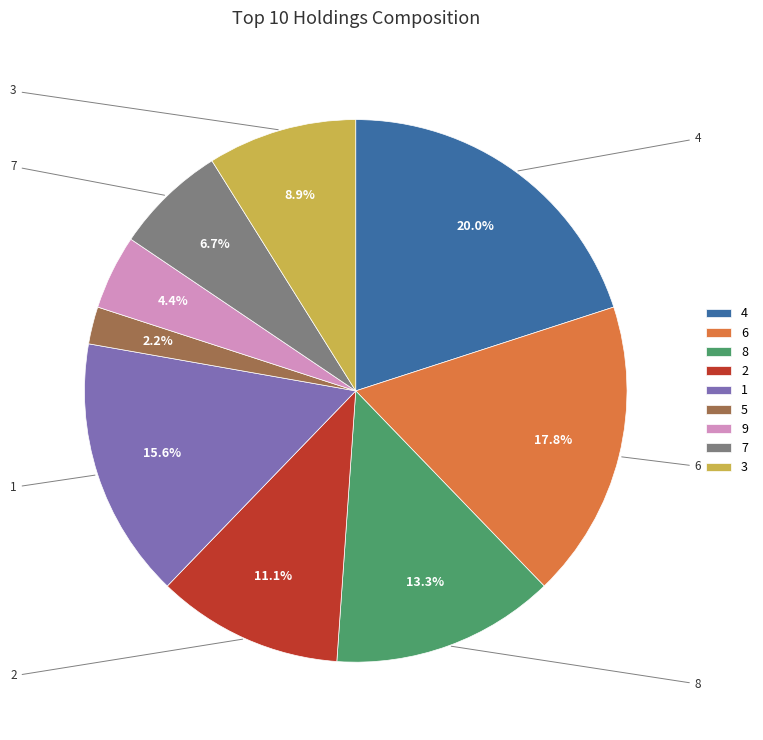

Do 4 and 8 together represent more than half of the pie?

No